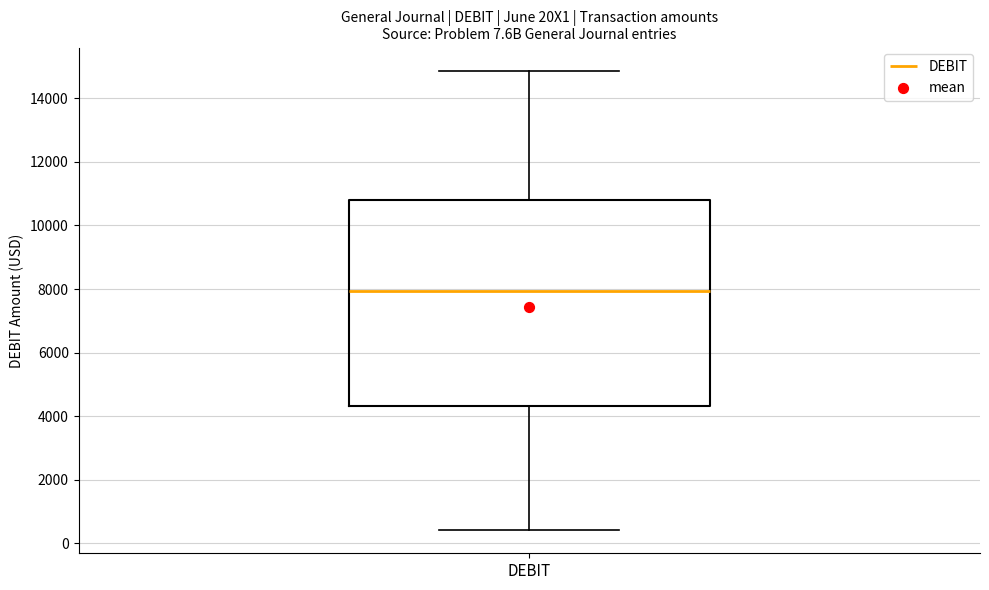

Read this box plot against the y-axis: the position of the median line, the range covered by the box, and the ends of both whiskers. The values are not printed on the chart, so give them approximately, as read against the axis.

median 8000, box 4400 to 10800, whiskers 400 to 14800